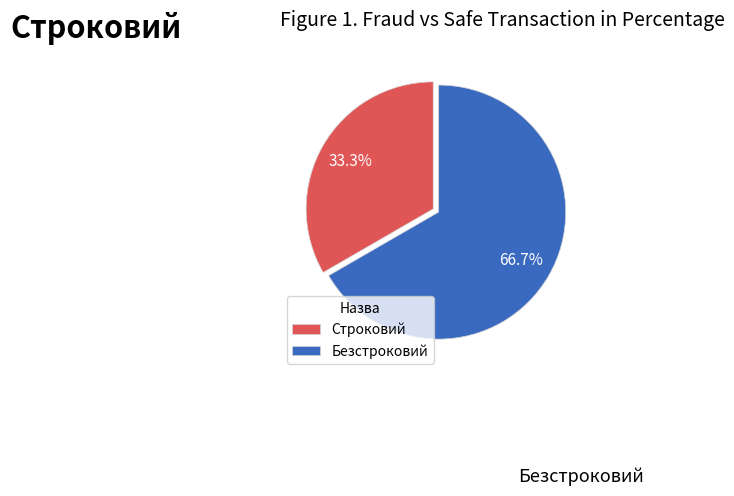

What is the largest slice in the pie chart?

Безстроковий